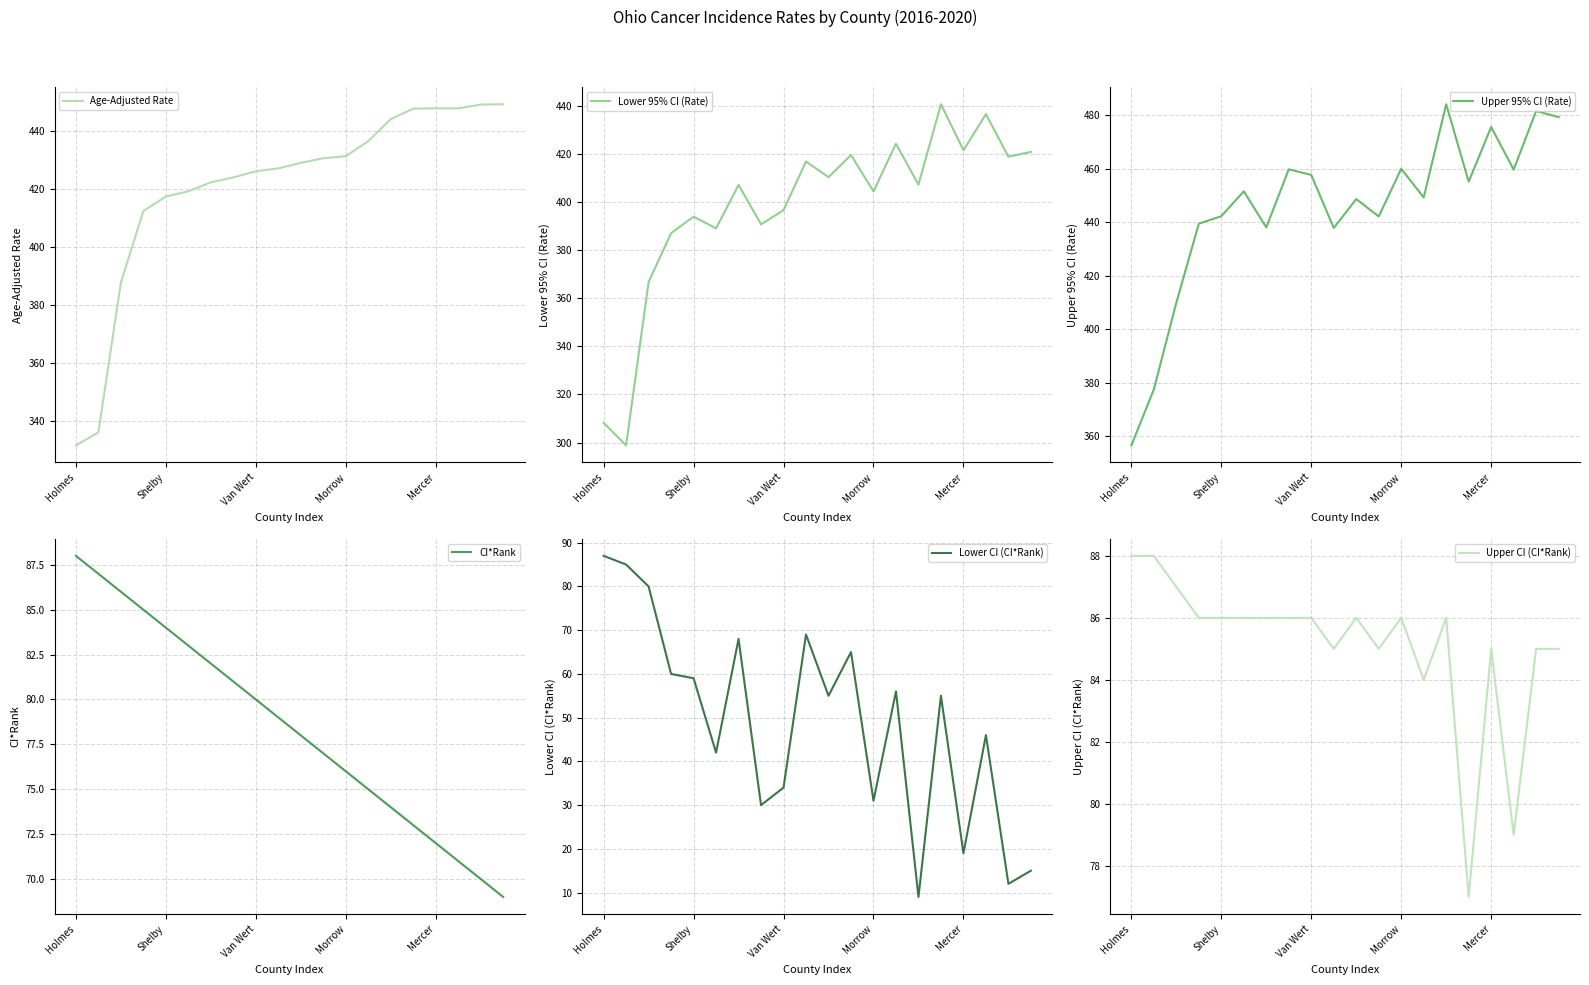

Rank the series at 5 from highest to lowest value.

Upper 95% CI (Rate), Age-Adjusted Rate, Lower 95% CI (Rate), Upper CI (CI*Rank), CI*Rank, Lower CI (CI*Rank)